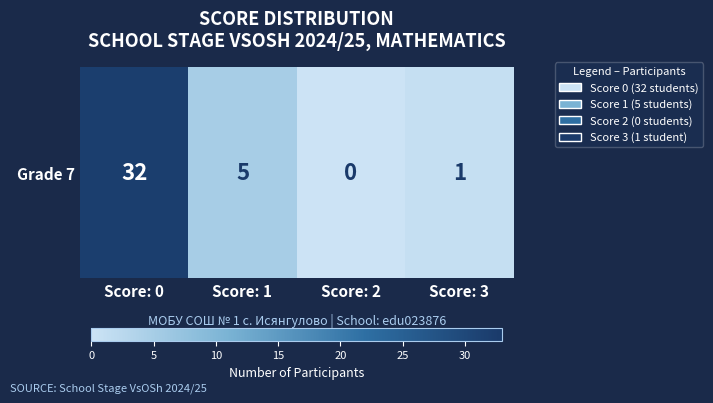

What is the difference between the second highest and second lowest values?

4